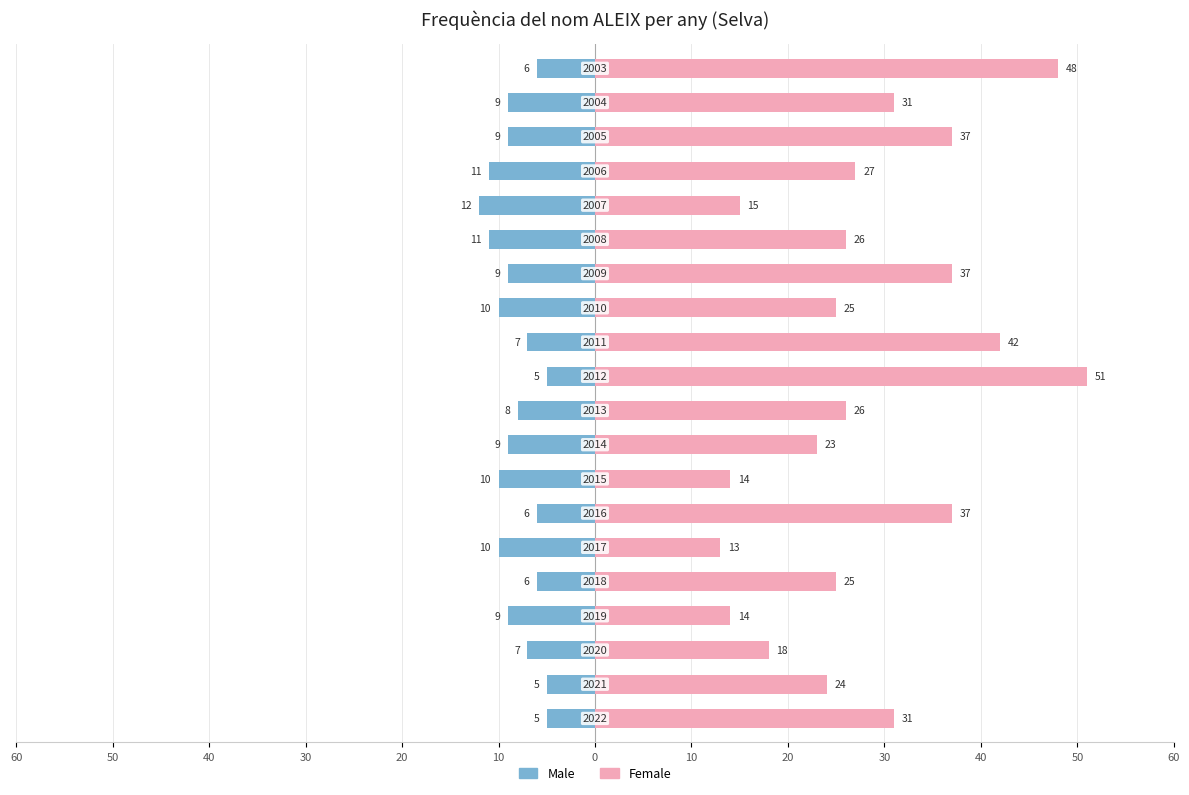

Reading right to left, what are all the values shown in this chart?

Male: -6	-9	-9	-11	-12	-11	-9	-10	-7	-5	-8	-9	-10	-6	-10	-6	-9	-7	-5	-5
Female: 48	31	37	27	15	26	37	25	42	51	26	23	14	37	13	25	14	18	24	31